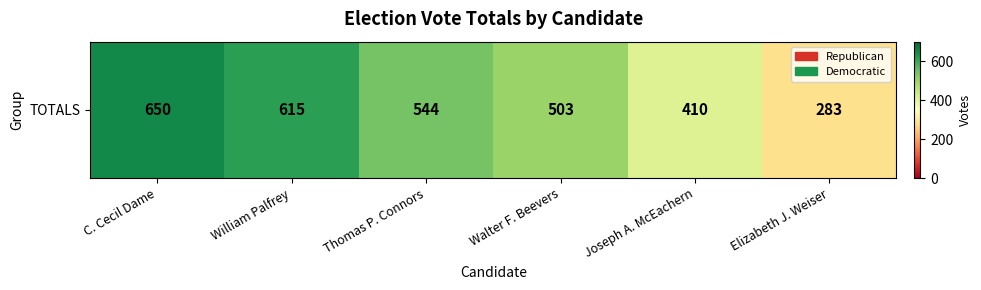

List the labels in order of value, smallest first.

Elizabeth J. Weiser, Joseph A. McEachern, Walter F. Beevers, Thomas P. Connors, William Palfrey, C. Cecil Dame